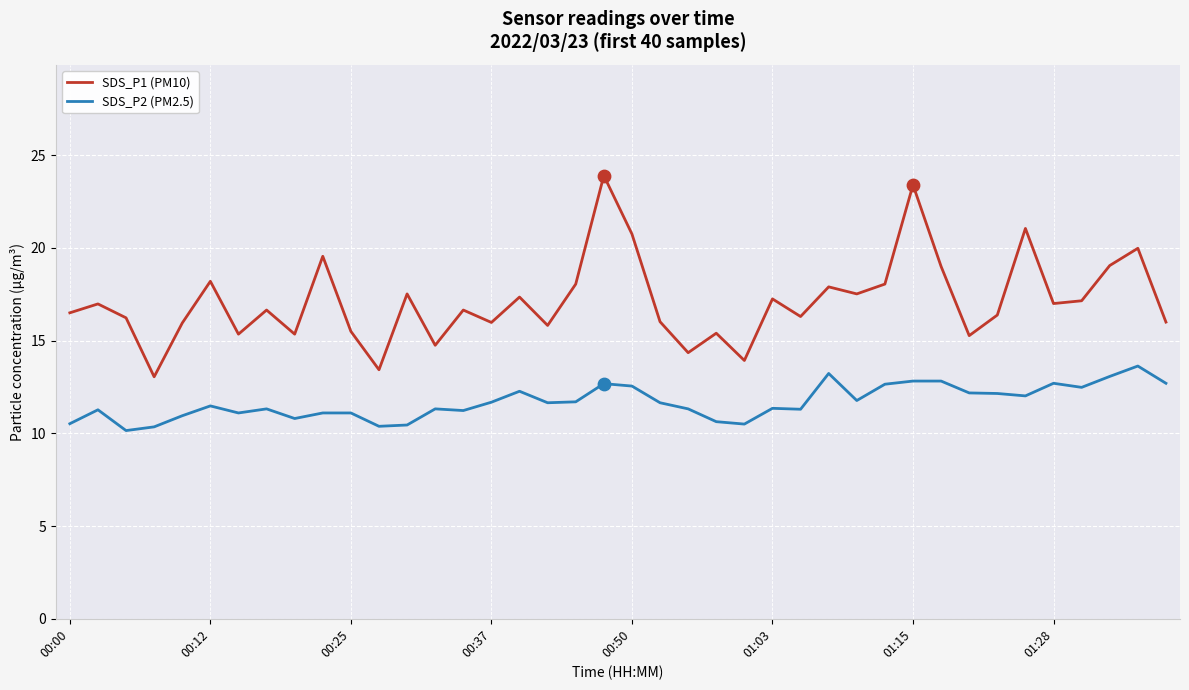

Which series has the largest range (max minus min)?

SDS_P1 (PM10)